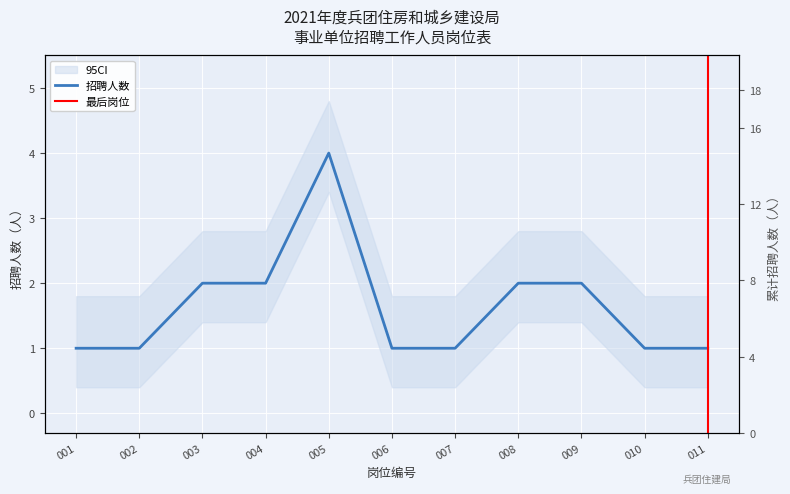

What is the change in value from 008 to 011?

-1